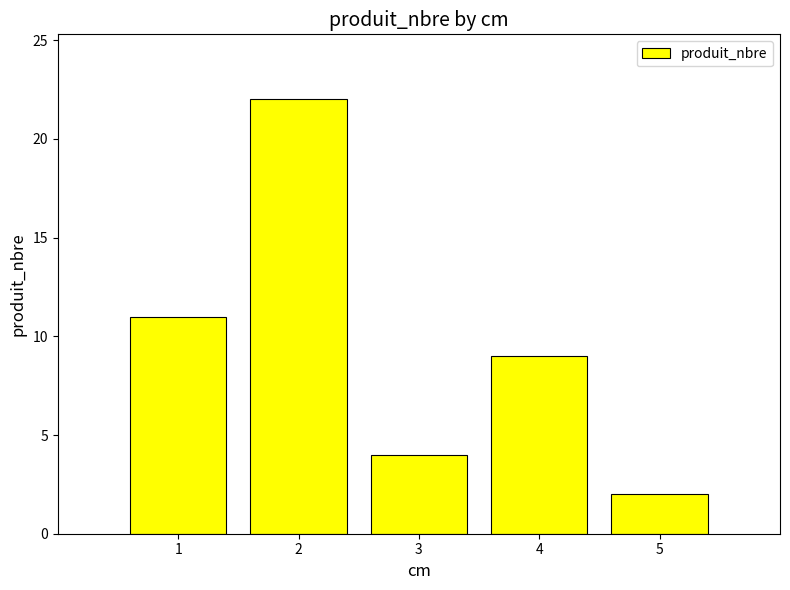

At which label is the value closest to 12?

1